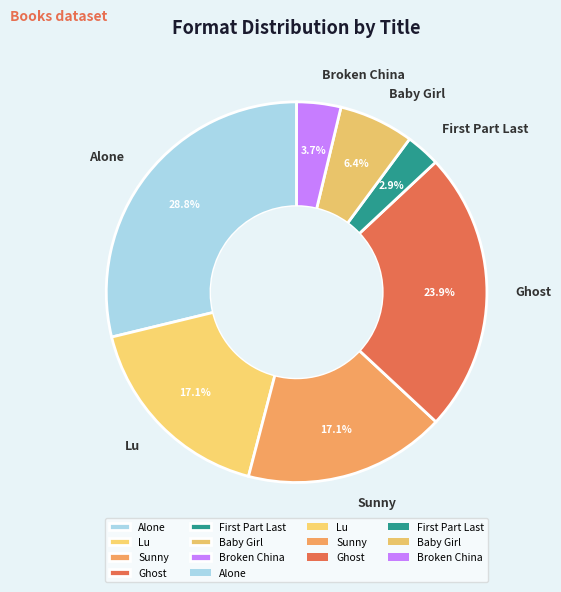

What is the total percentage of Ghost and Lu?

41.0%